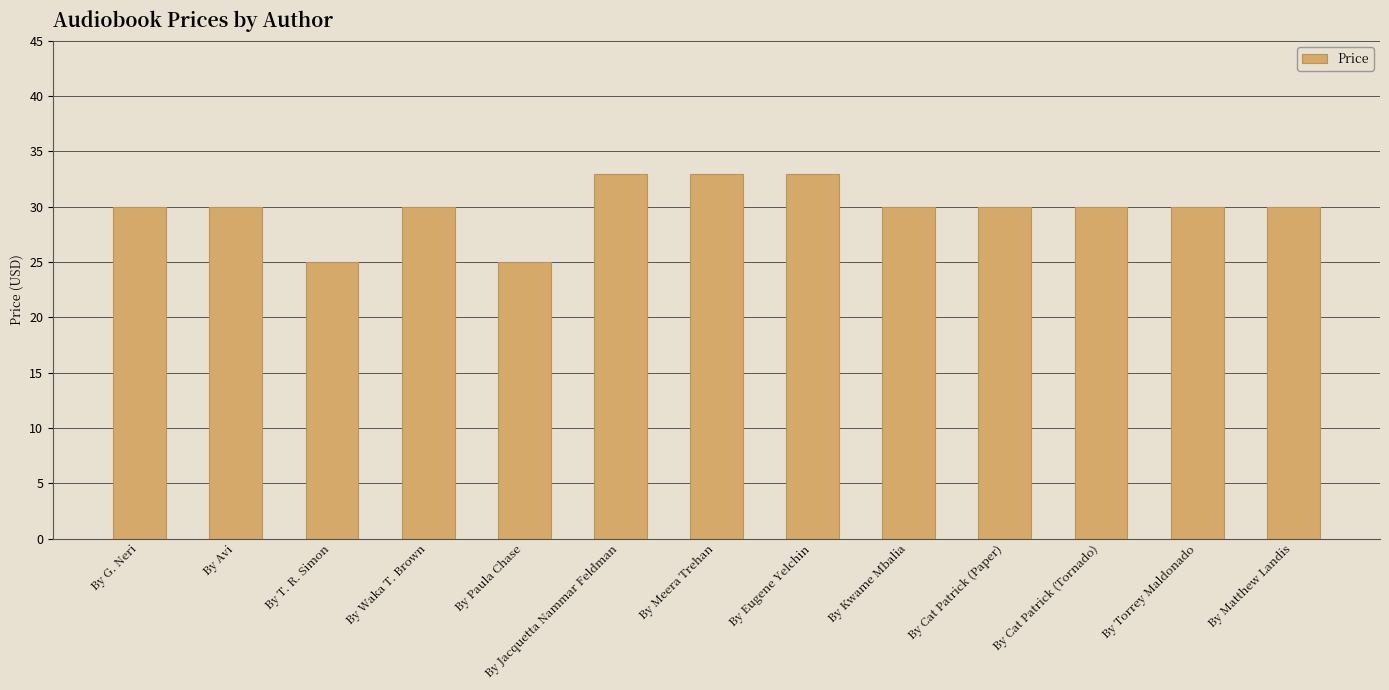

The value at By Avi is 30. True or false?

True